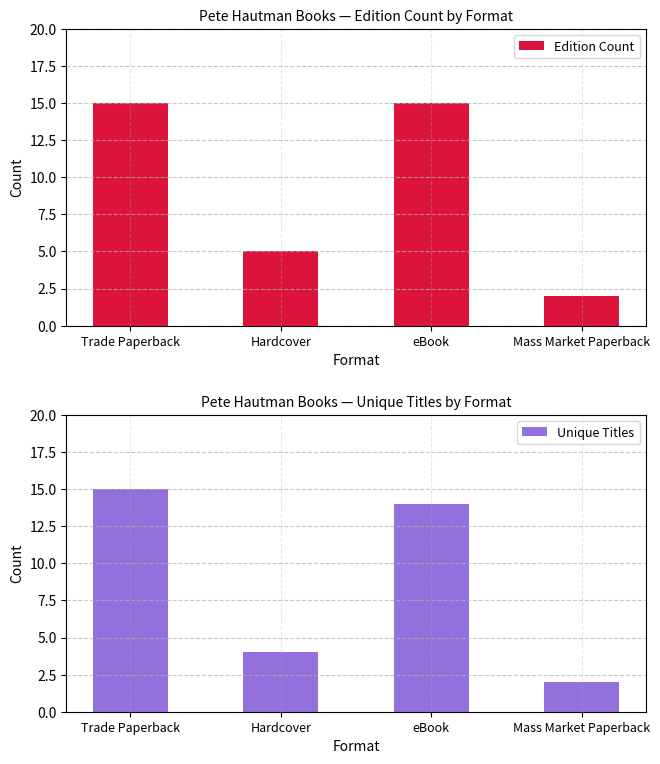

What is the total value across all series at Hardcover?

9